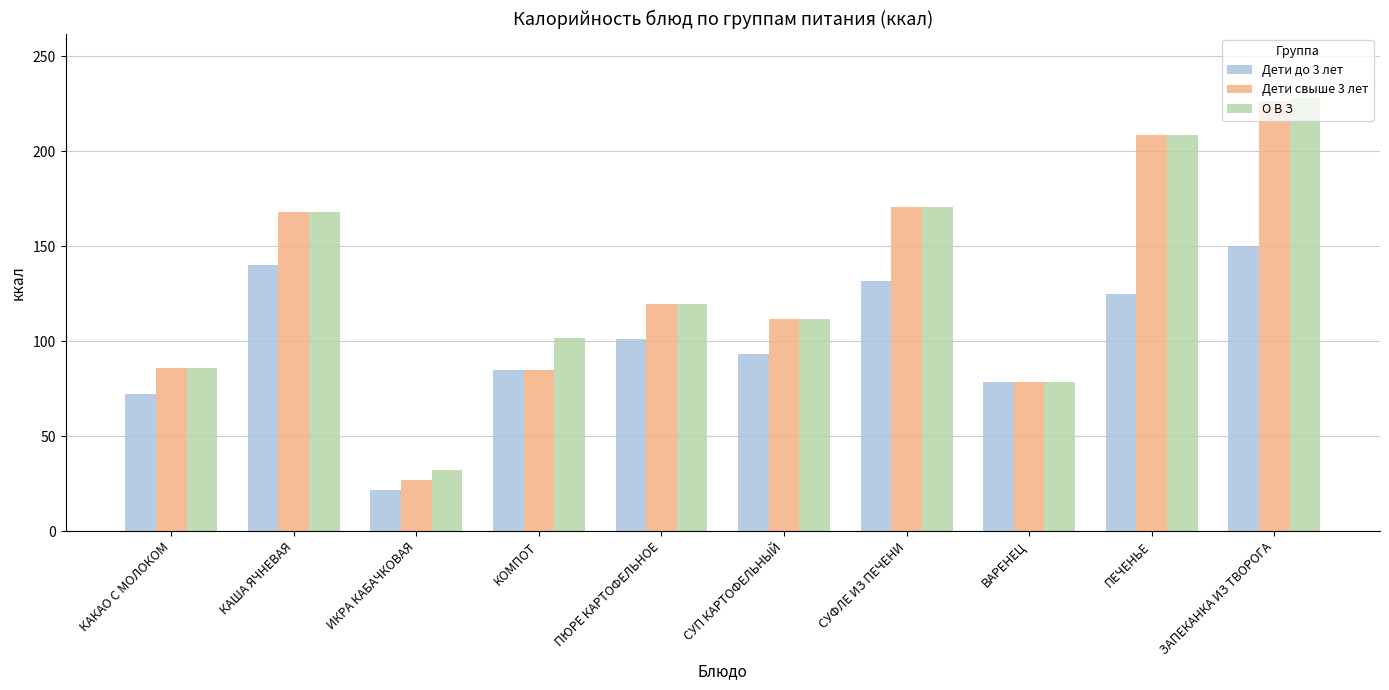

The О В З series shows 275.3 at ПЕЧЕНЬЕ. True or false?

False